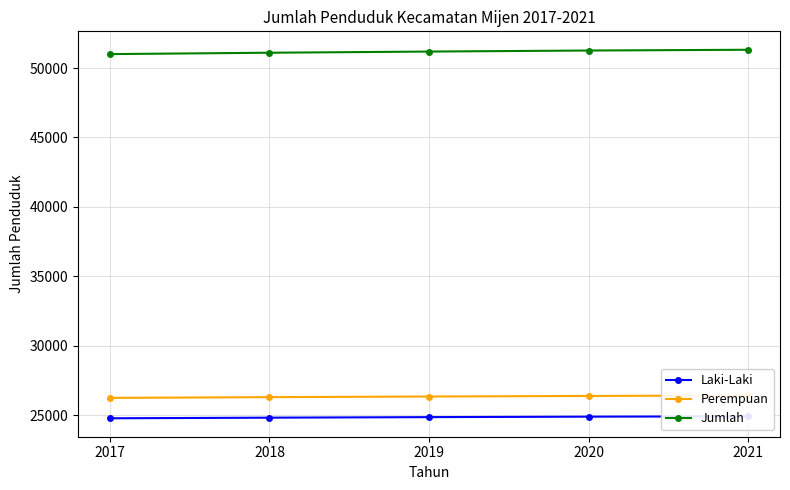

True or false: Laki-Laki and Perempuan cross at least once.

False